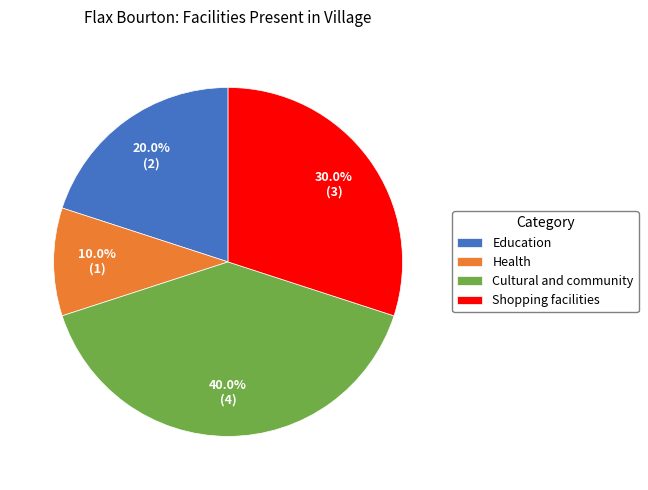

How many slices are in this pie chart?

4